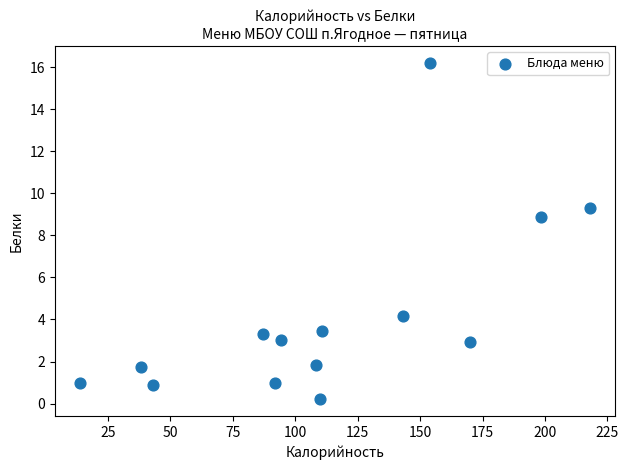

What Y value in the scatter plot is closest to 8?

8.9